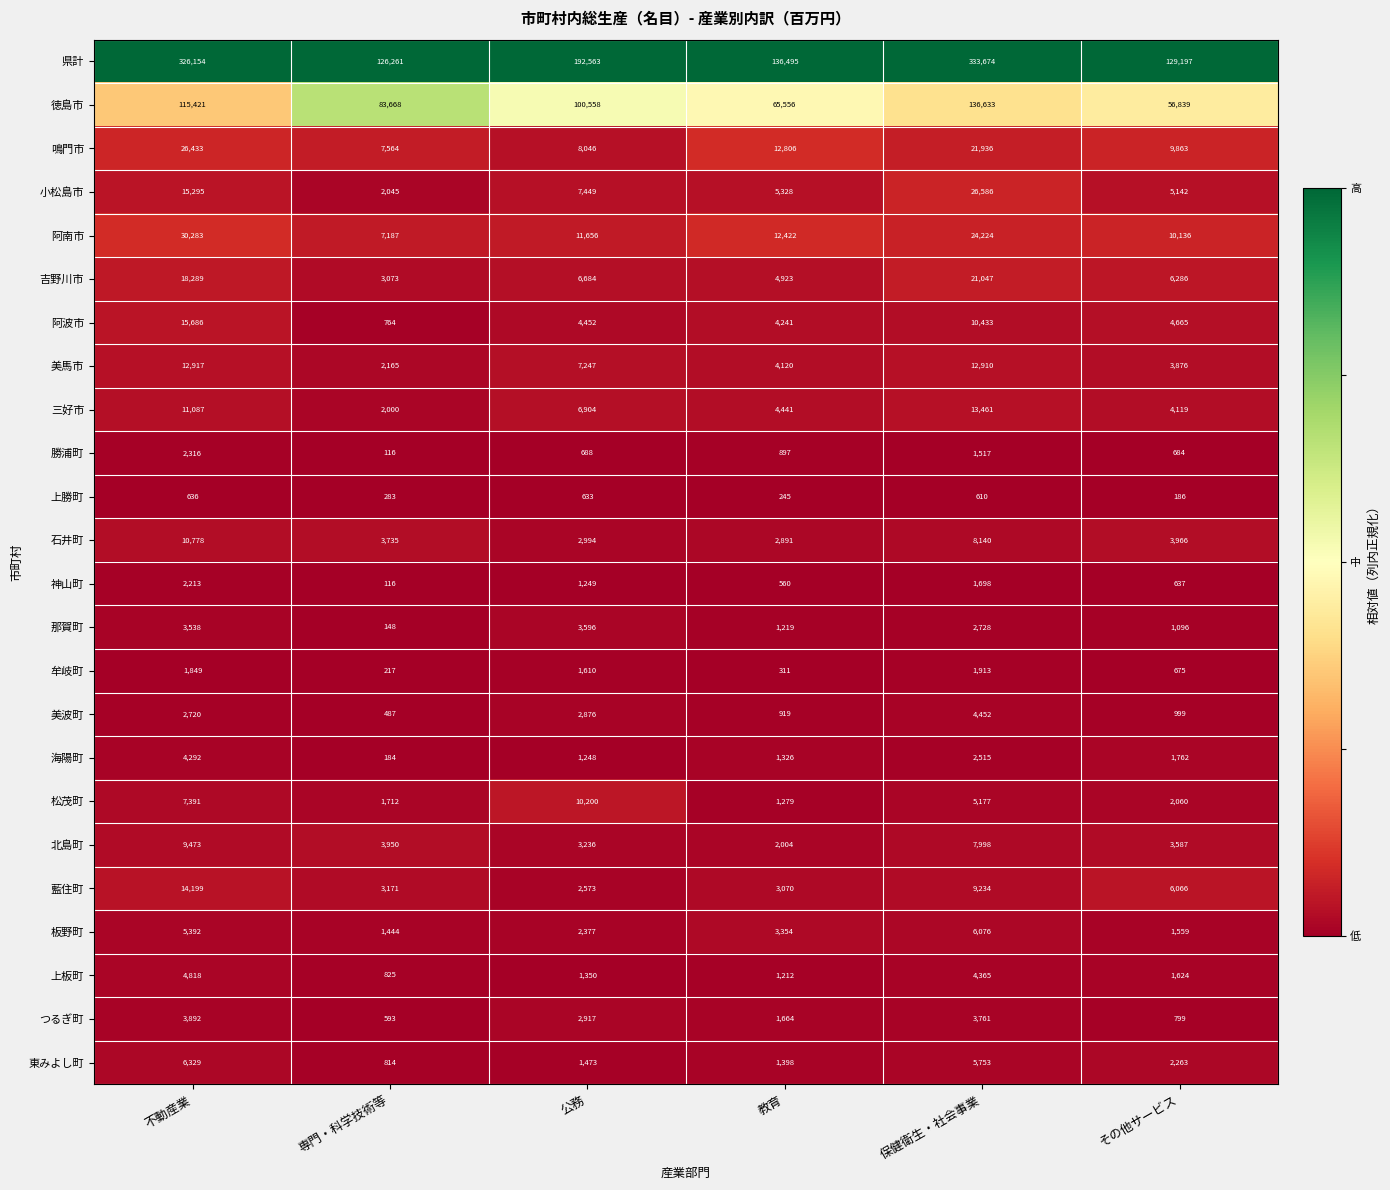

List the series in order of their peak value, lowest first.

上勝町, 牟岐町, 神山町, 勝浦町, 那賀町, つるぎ町, 海陽町, 美波町, 上板町, 板野町, 東みよし町, 北島町, 松茂町, 石井町, 美馬市, 三好市, 藍住町, 阿波市, 吉野川市, 鳴門市, 小松島市, 阿南市, 徳島市, 県計